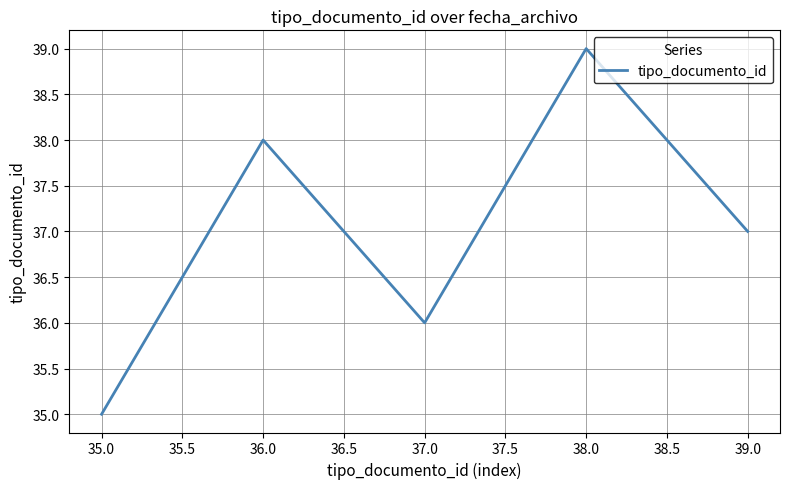

True or false: the data shows 36 at 37.0.

True